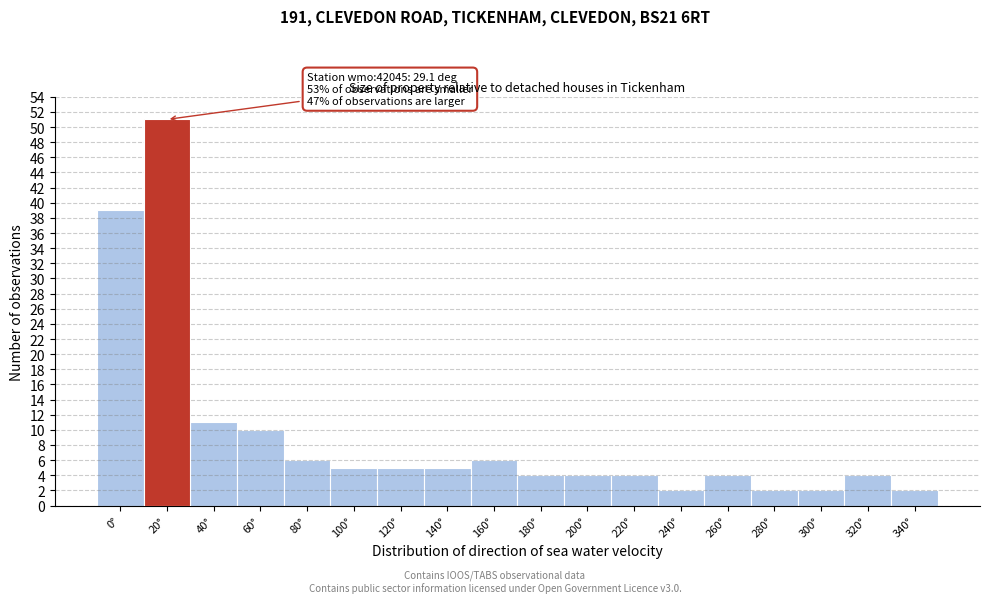

Reading left to right, what are all the values shown in this chart?

0°=39	20°=51	40°=11	60°=10	80°=6	100°=5	120°=5	140°=5	160°=6	180°=4	200°=4	220°=4	240°=2	260°=4	280°=2	300°=2	320°=4	340°=2